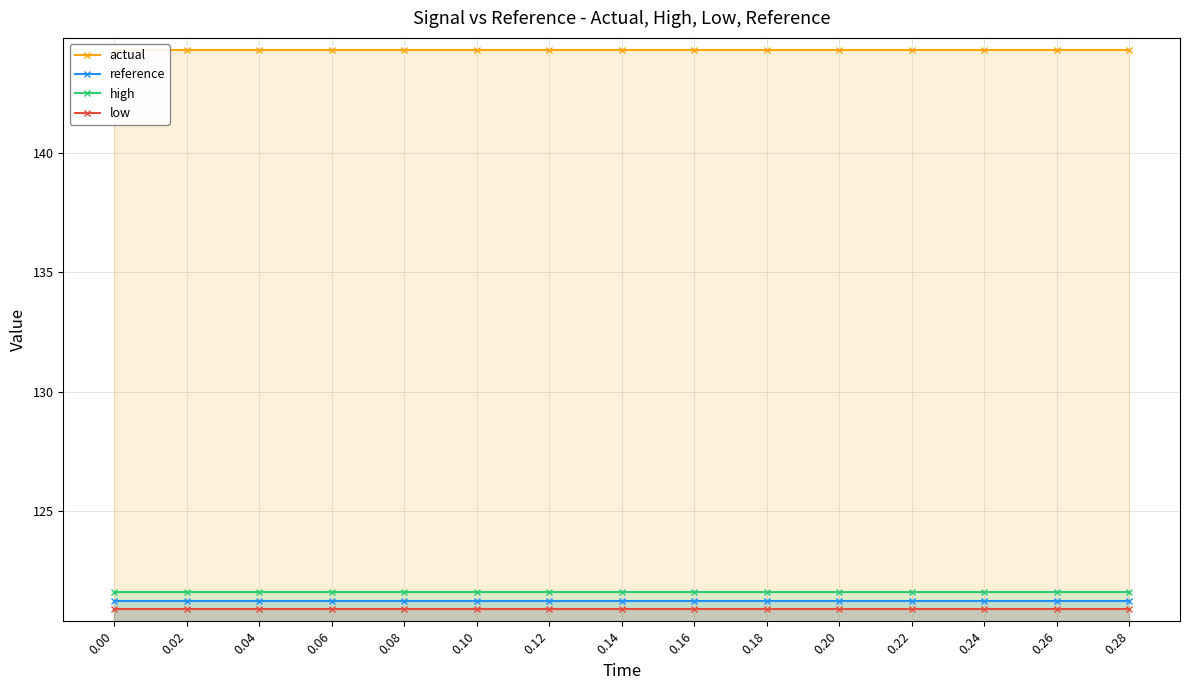

What value does the low series have at 0.14?

120.9